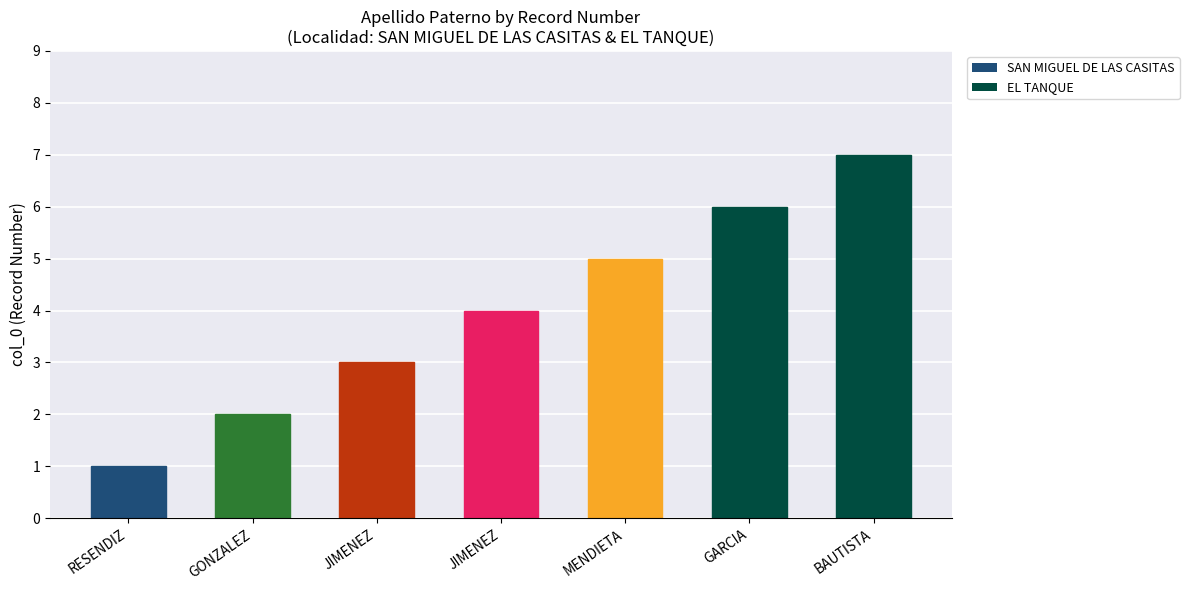

How many data points does each series have?

7